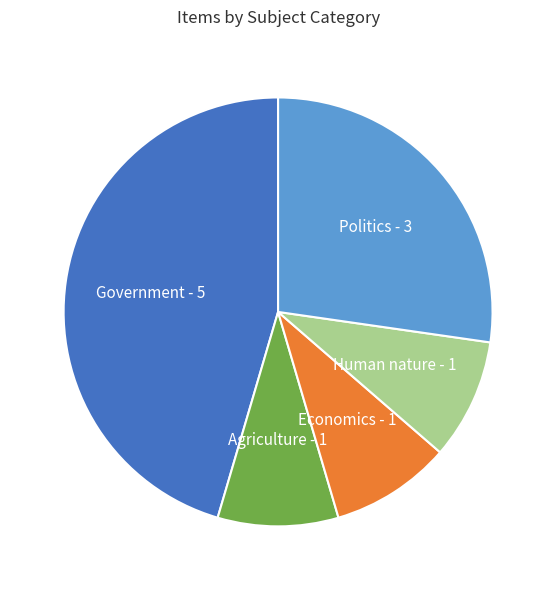

Which category has the biggest portion of the pie?

Government